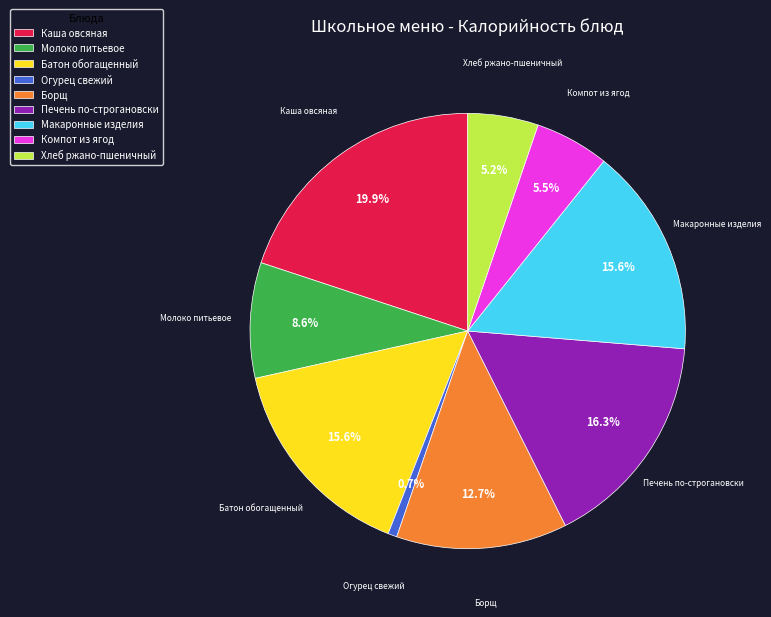

Combined, what portion of the pie is Макаронные изделия and Компот из ягод?

21.1%